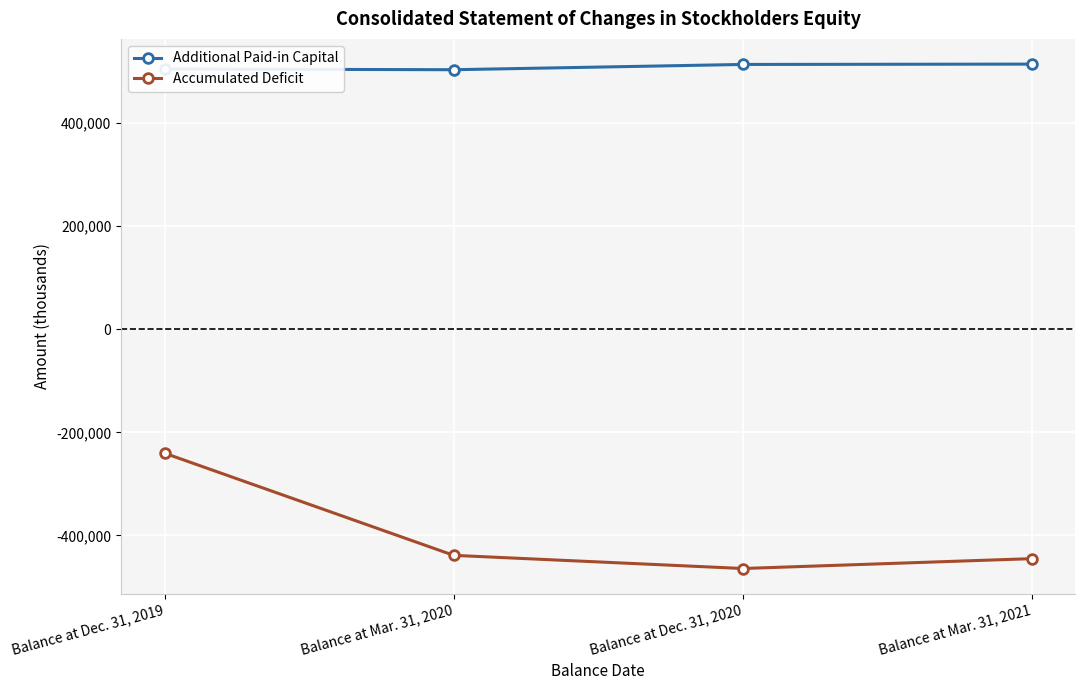

In Accumulated Deficit, how many points are lower than both neighbors (excluding endpoints)?

1